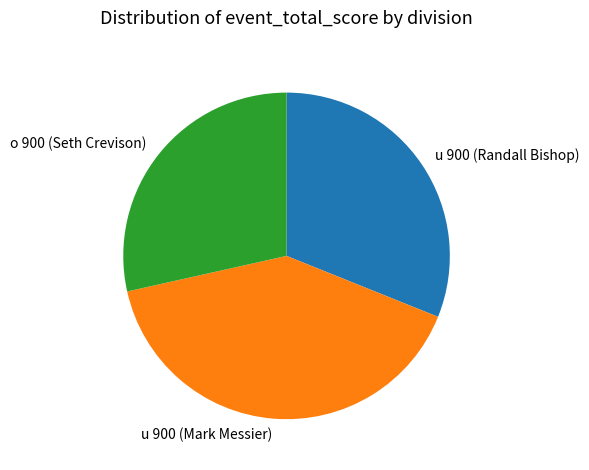

Which category has the smallest portion of the pie?

o 900 (Seth Crevison)